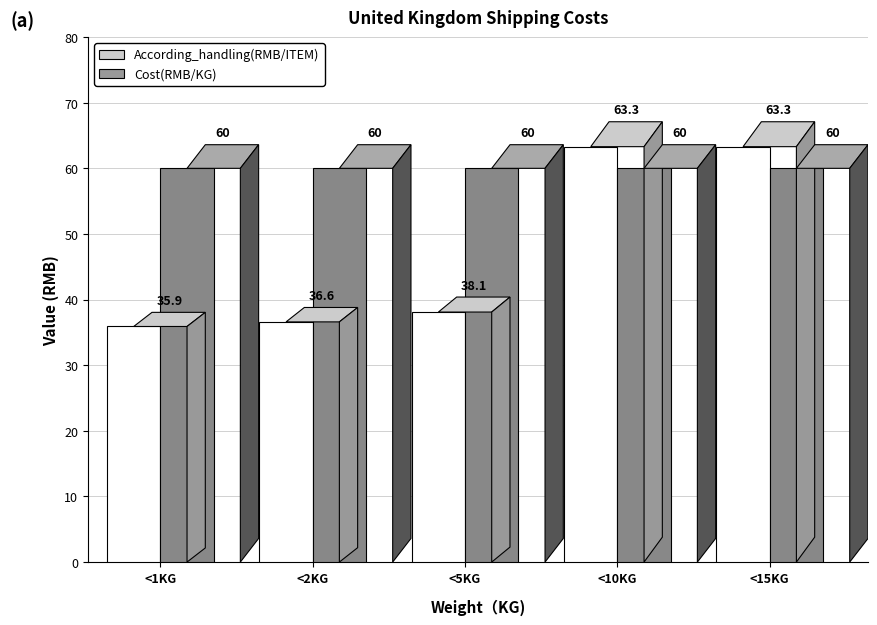

What is the label of the 4th bar from the right?

<2KG